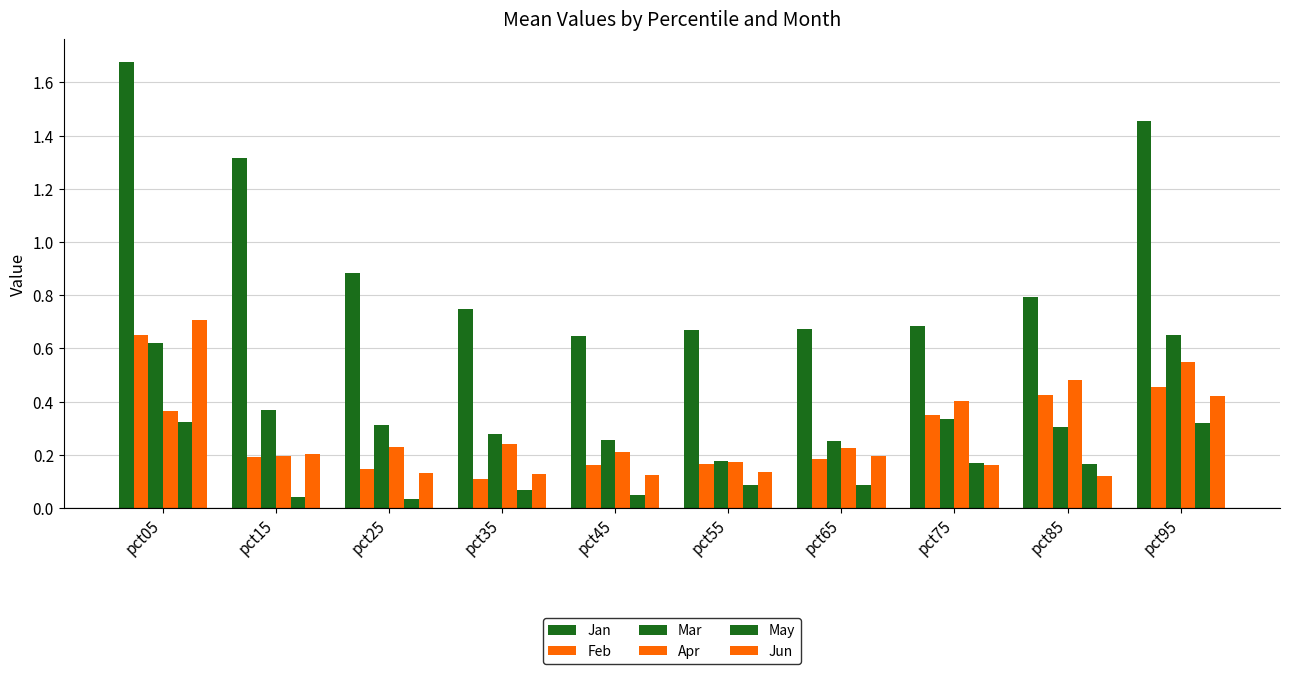

How many groups of bars are there?

10